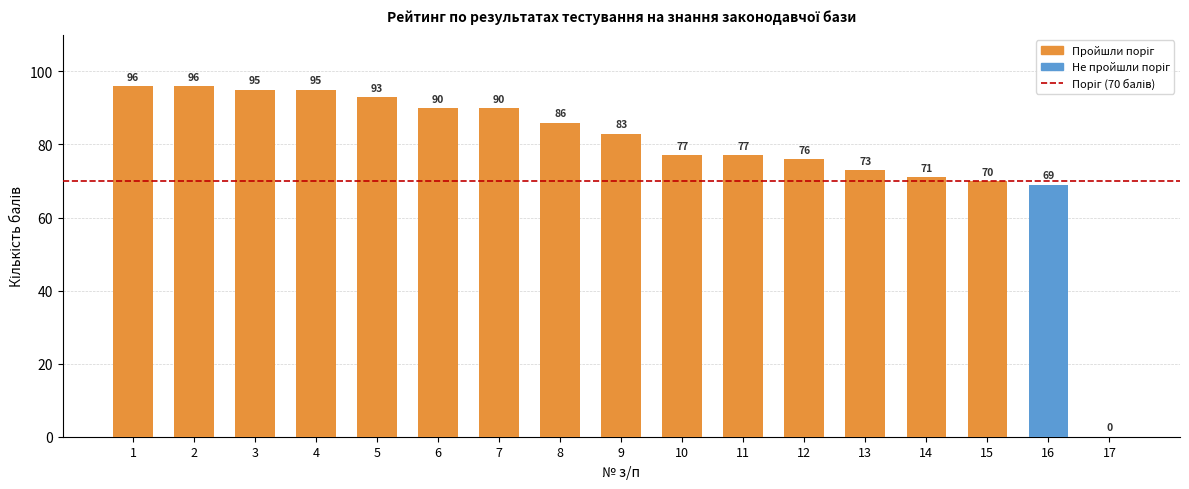

What is the change in value from 4 to 16?

-26